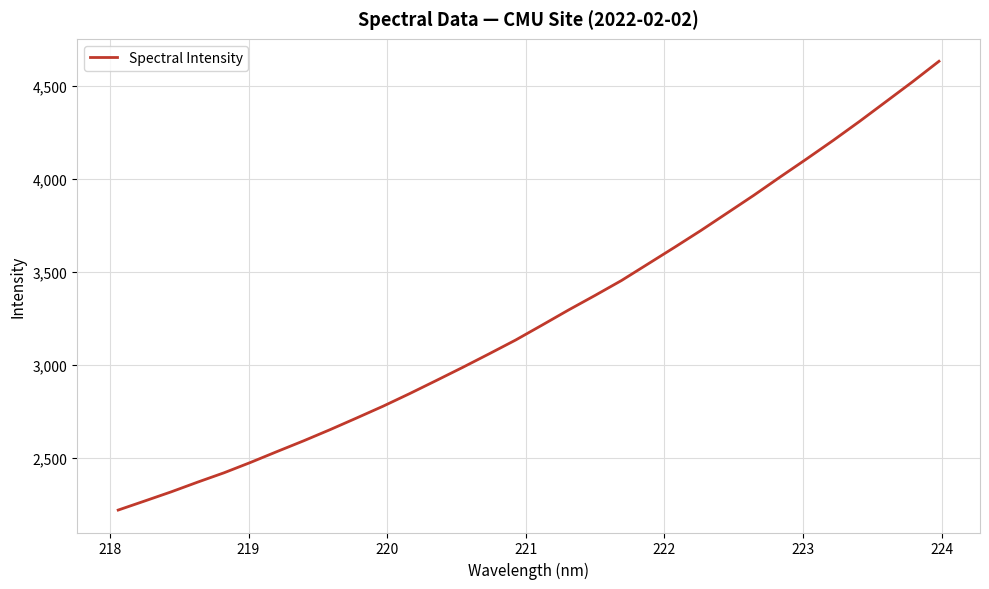

What is the minimum value shown in the chart?

2218.1